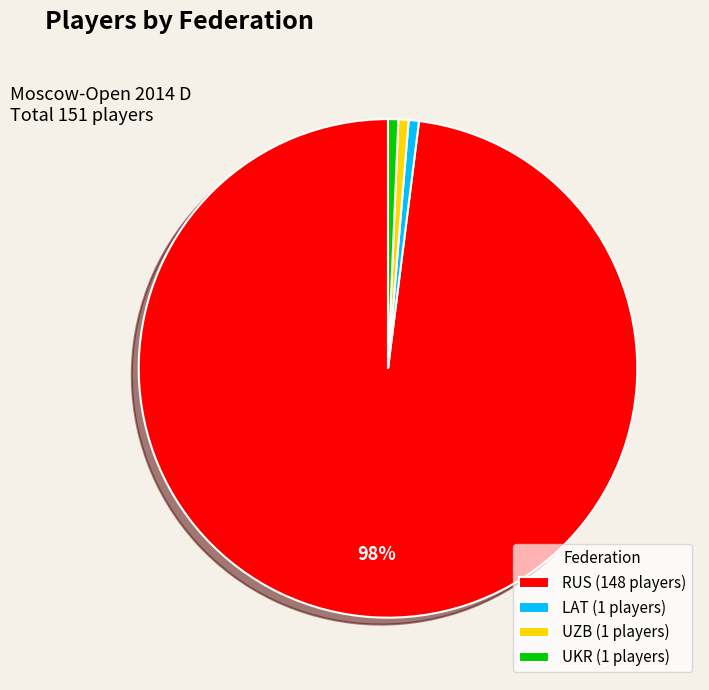

What percentage is the LAT slice, to the nearest percent?

1%